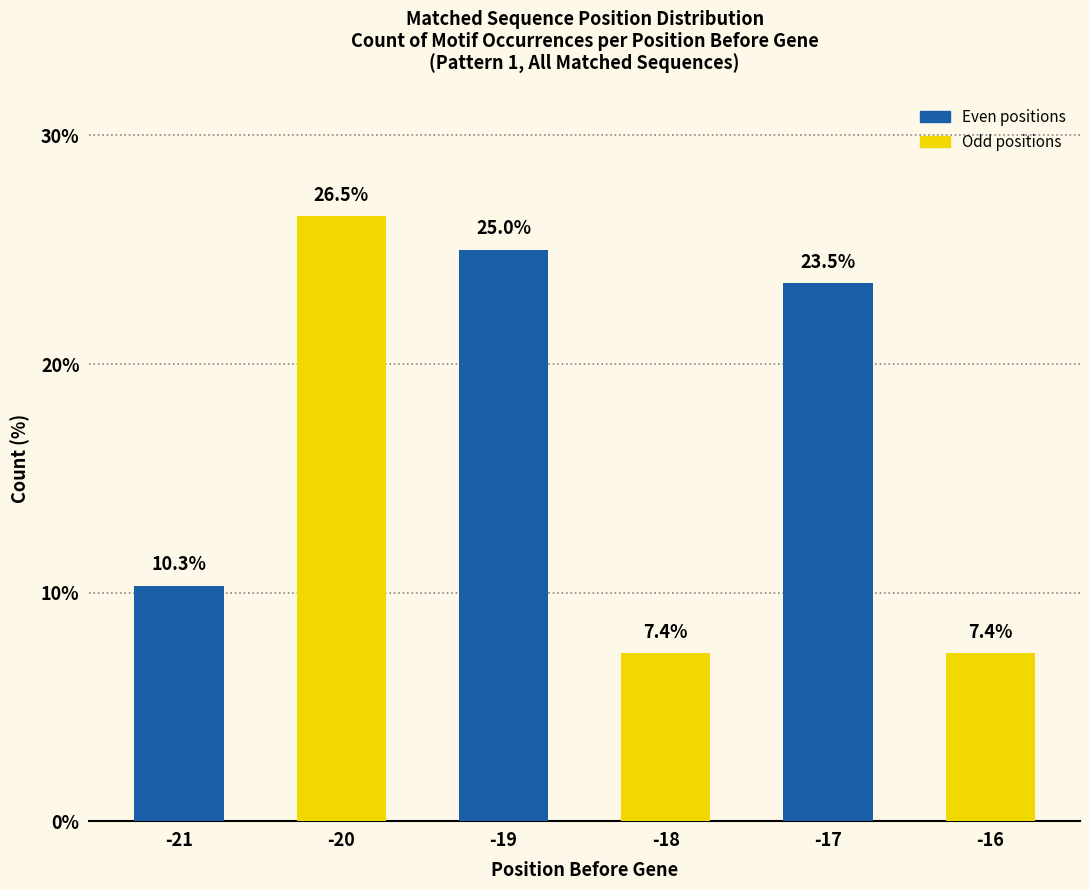

Between -16 and -17, which is larger?

-17